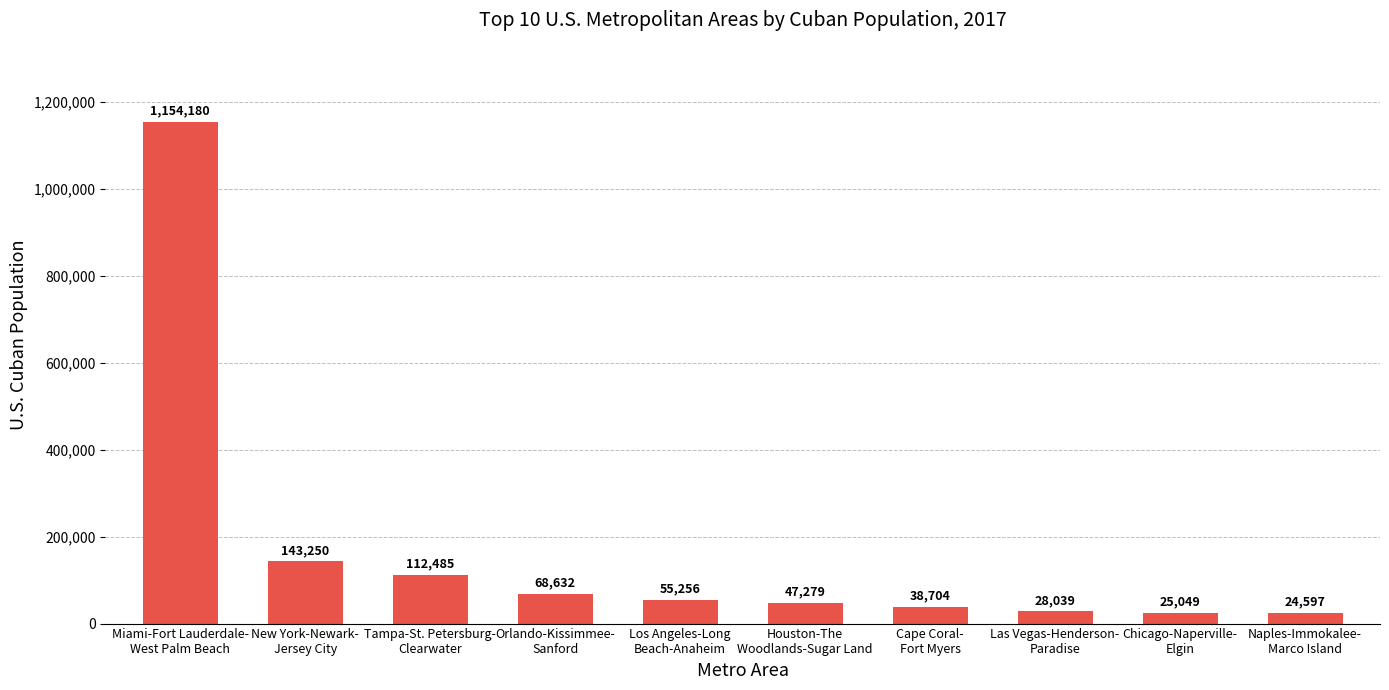

Which category has the highest value across all series?

Miami-Fort Lauderdale-
West Palm Beach